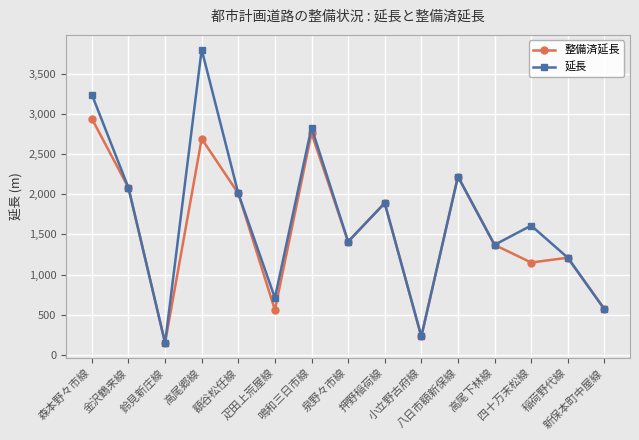

In 延長, how many points are higher than both neighbors (excluding endpoints)?

5